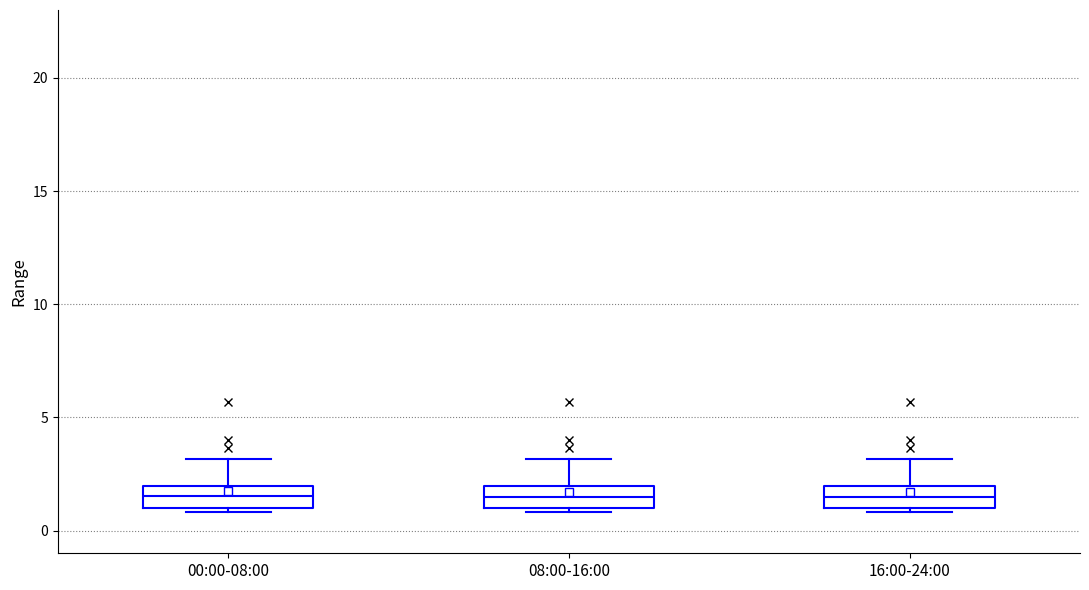

Reading left to right, read every box against the y-axis: the position of its median line, the range the box covers, and the ends of its whiskers. The values are not printed on the chart, so give them approximately, as read against the axis.

00:00-08:00: median 1.5, box 1.0 to 2.0, whiskers 1.0 (just below the box's lower edge) to 3.0
08:00-16:00: median 1.5, box 1.0 to 2.0, whiskers 1.0 (just below the box's lower edge) to 3.0
16:00-24:00: median 1.5, box 1.0 to 2.0, whiskers 1.0 (just below the box's lower edge) to 3.0